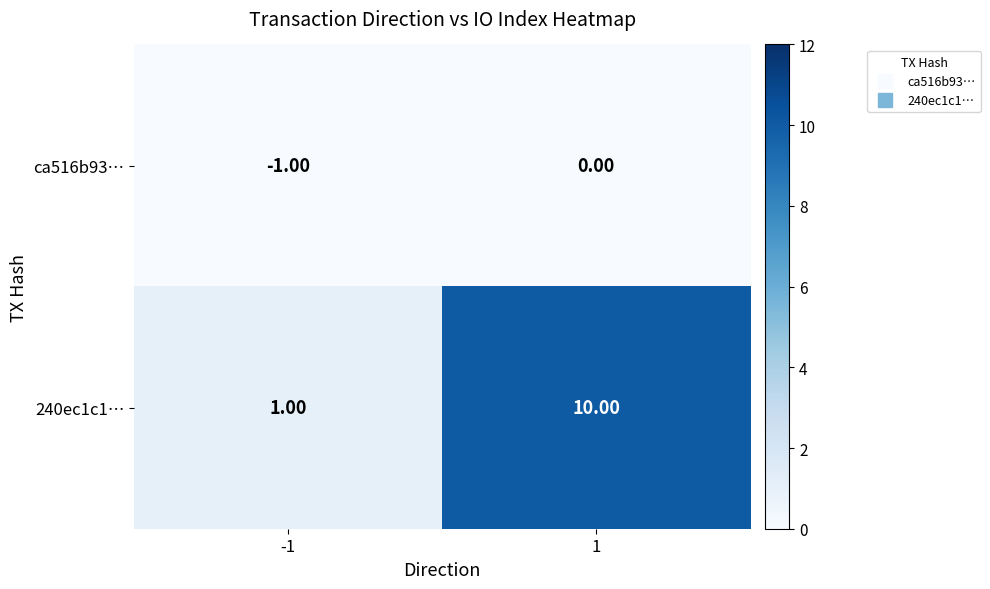

What is the difference between the highest and lowest values at -1?

2